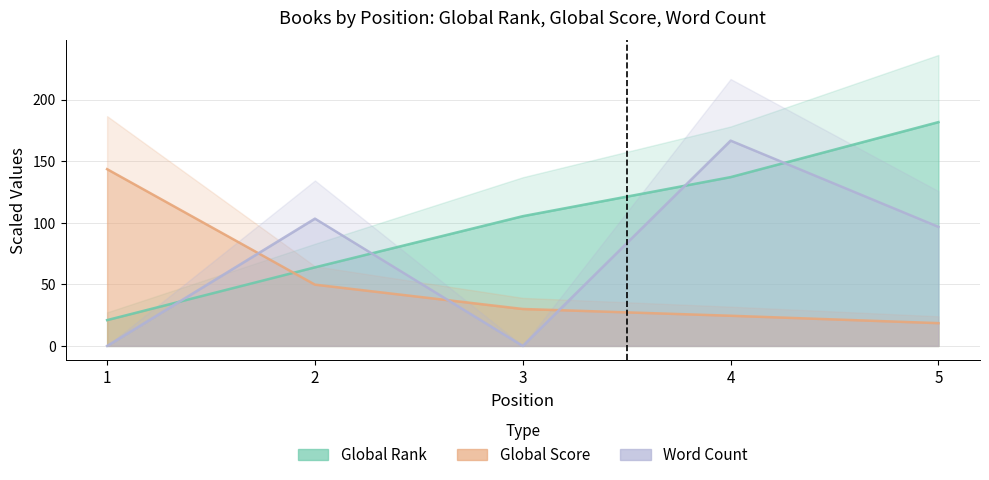

What is the total value across all series at 2?

216.9